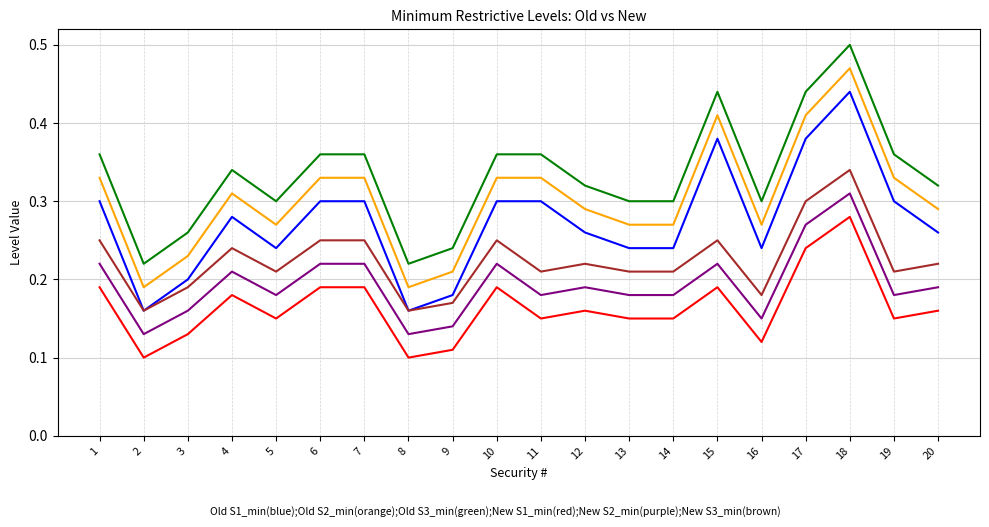

Which label corresponds to the largest value in the chart?

18